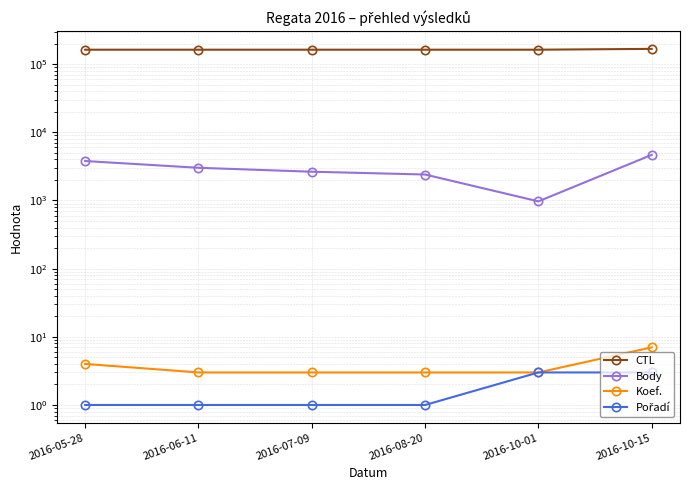

Count the Pořadí values in the range 1 to 3.

6